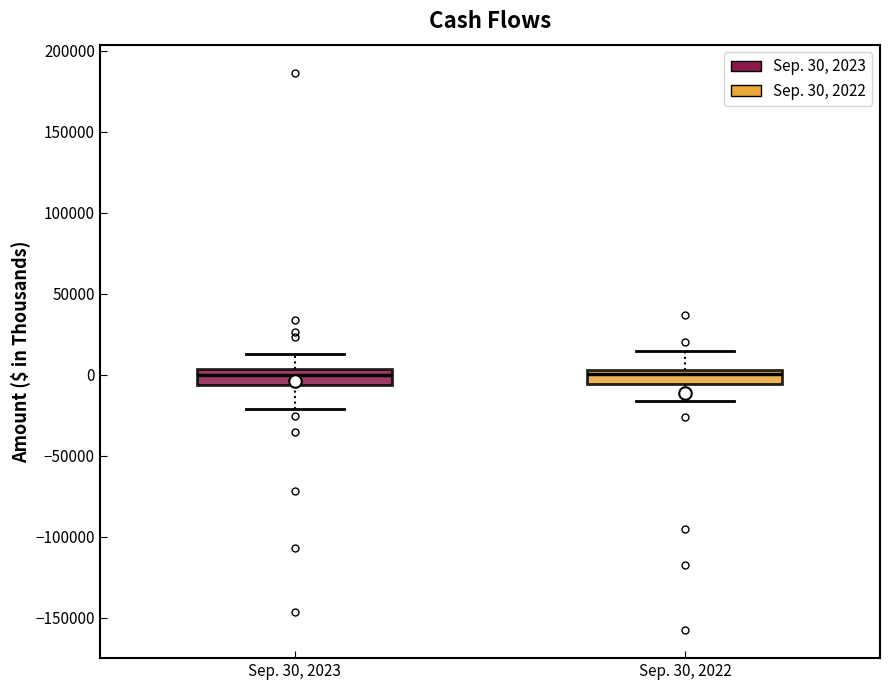

Reading left to right, transcribe this box plot: for each box, give where its median line is, the range the box spans, and where its two whiskers end, as read against the y-axis. The values are not printed on the chart, so give them approximately, as read against the axis.

Sep. 30, 2023: median 0, box -5000 to 5000, whiskers -20000 to 15000
Sep. 30, 2022: median 0, box -5000 to 5000, whiskers -15000 to 15000